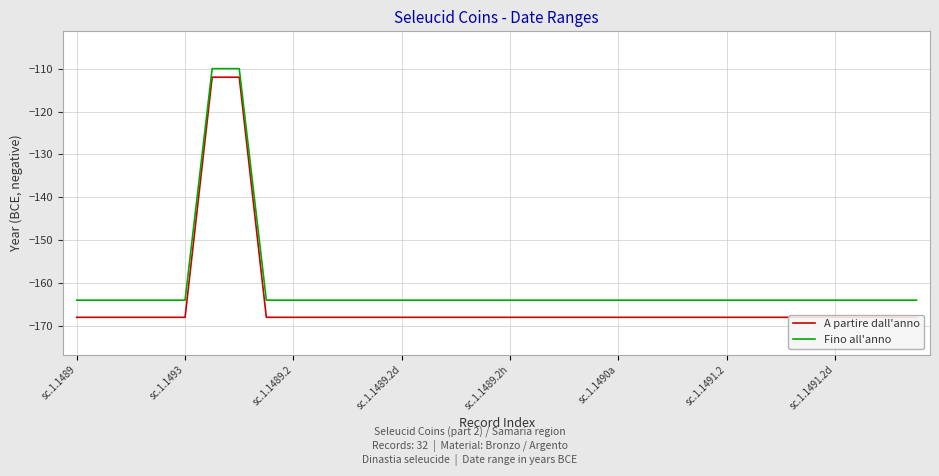

What is the lowest value of the Fino all'anno series?

-164